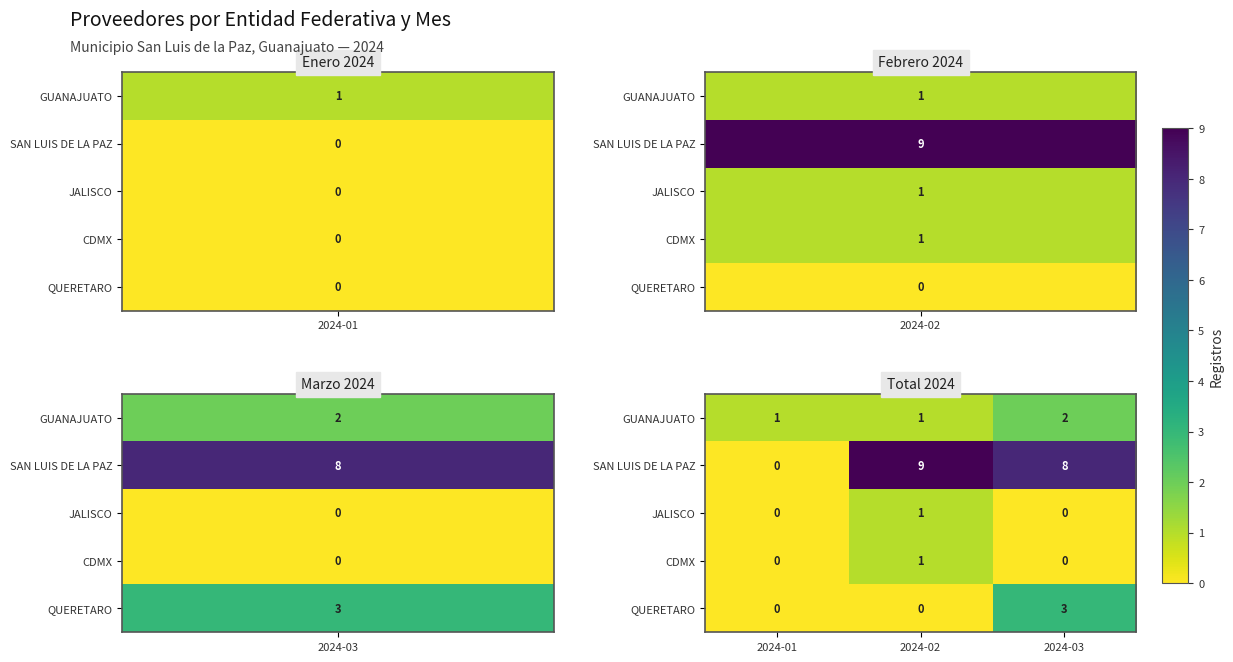

What is the sum of all GUANAJUATO values?

4